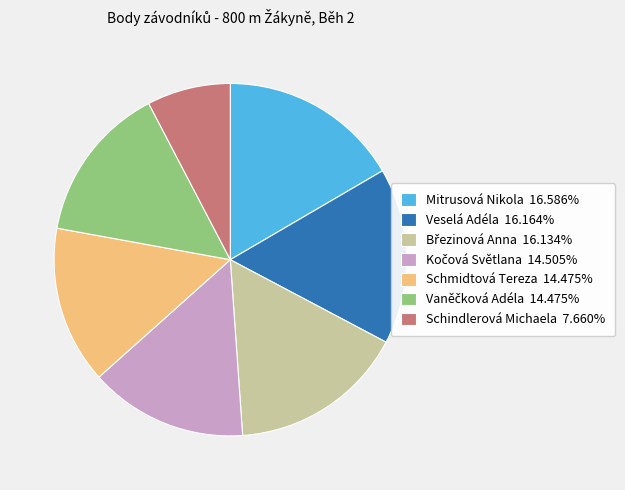

How many slices are in this pie chart?

7